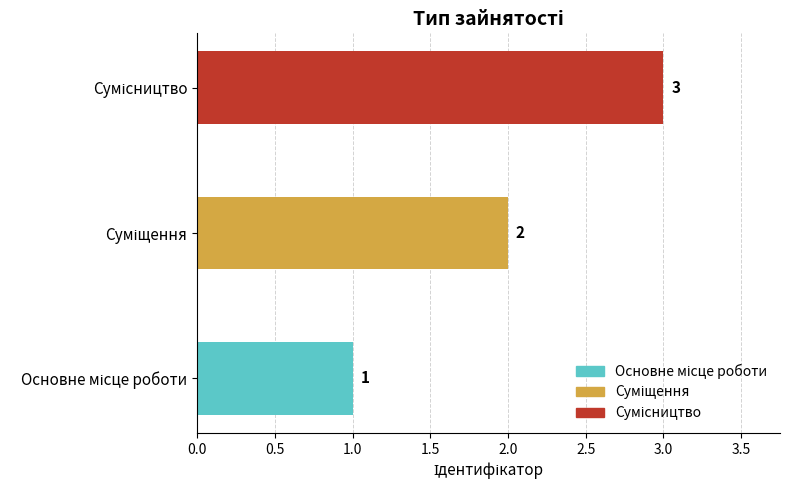

What is the difference between the maximum and minimum values?

2